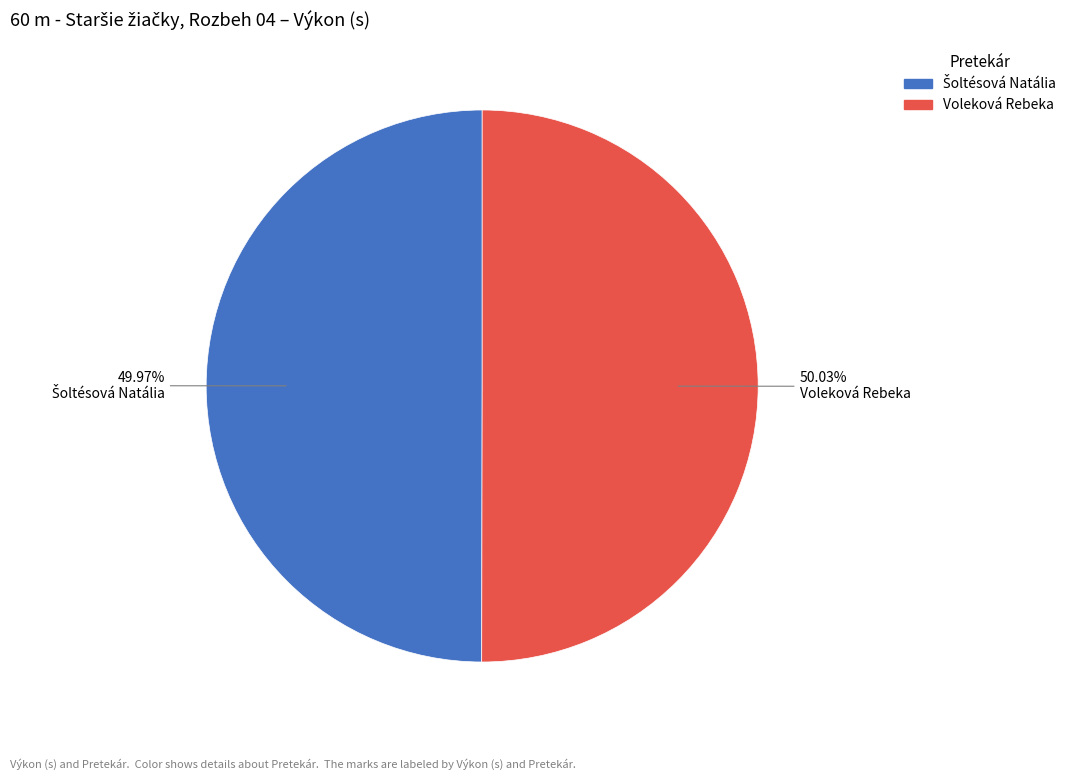

Does any single category account for the majority?

Yes